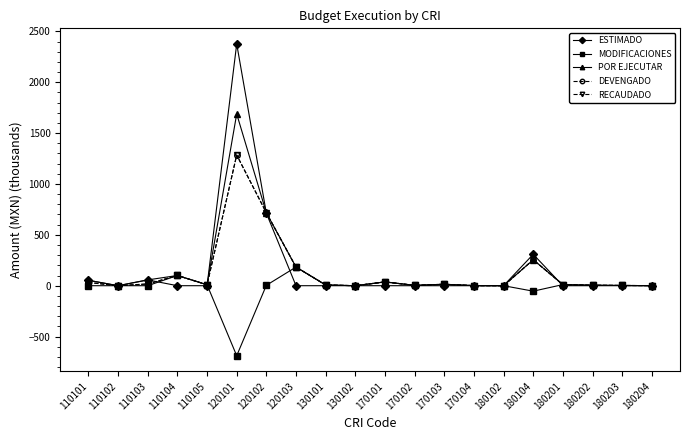

Is this an area chart (filled region under the line)?

No